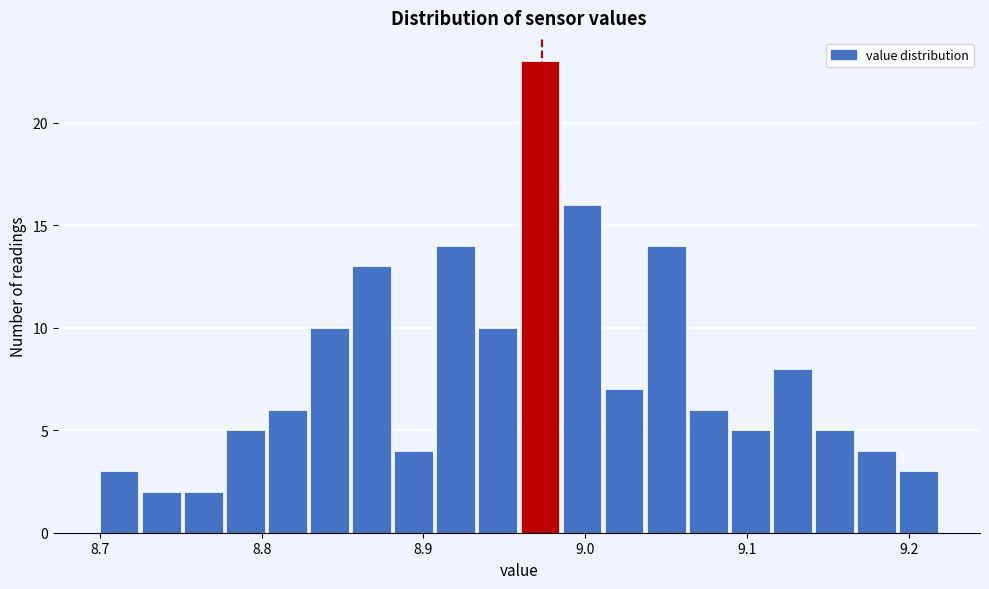

Read against the x-axis, roughly where is the centre of the tallest bar?

8.97